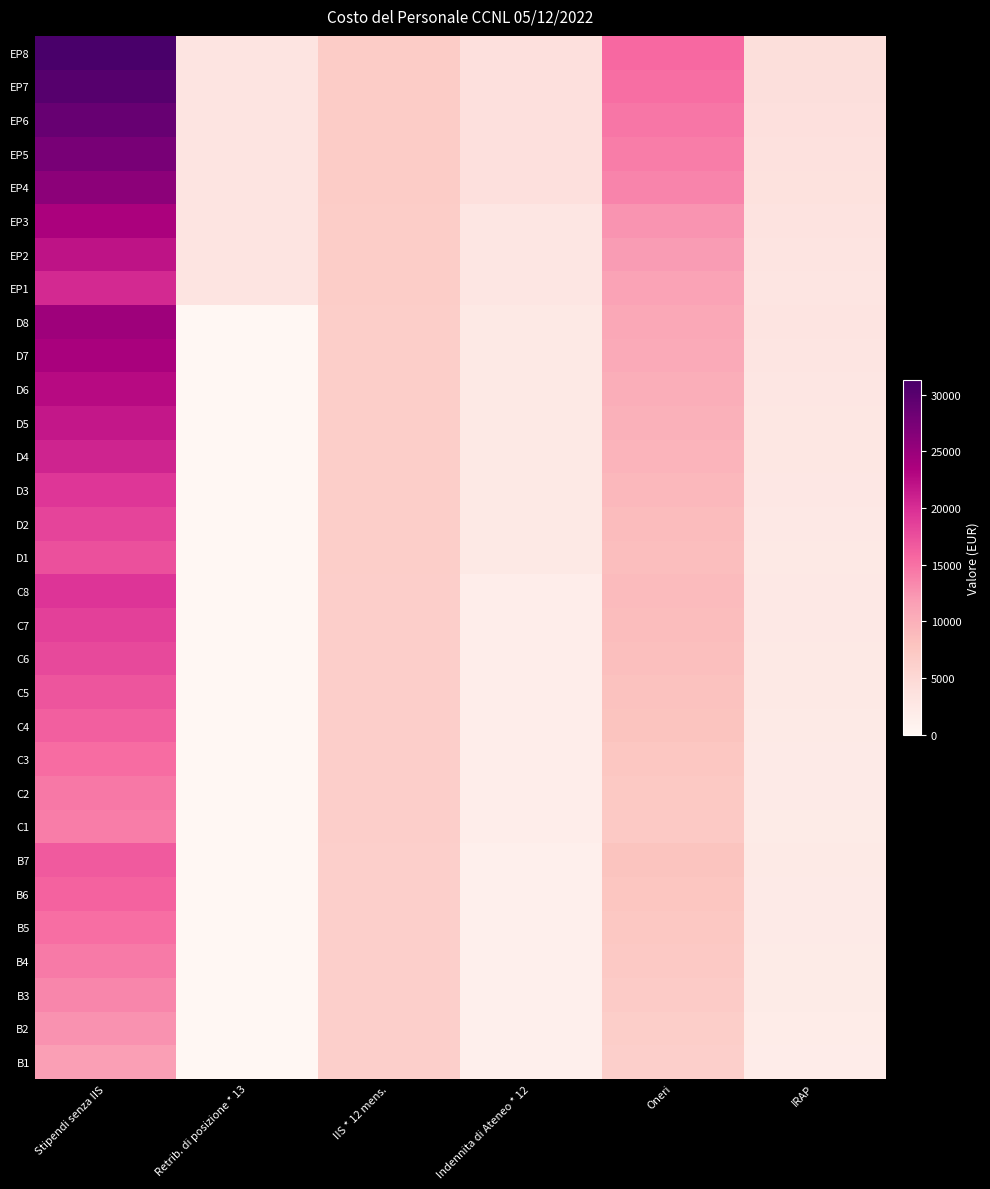

At how many categories does at least one series exceed 4012?

4